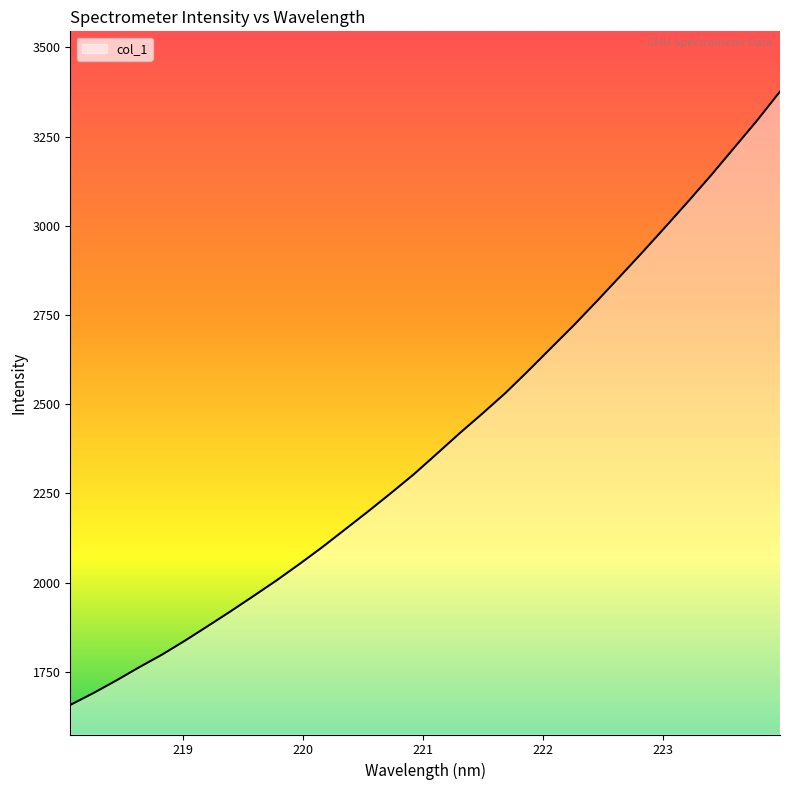

What is the minimum value shown in the chart?

1657.4